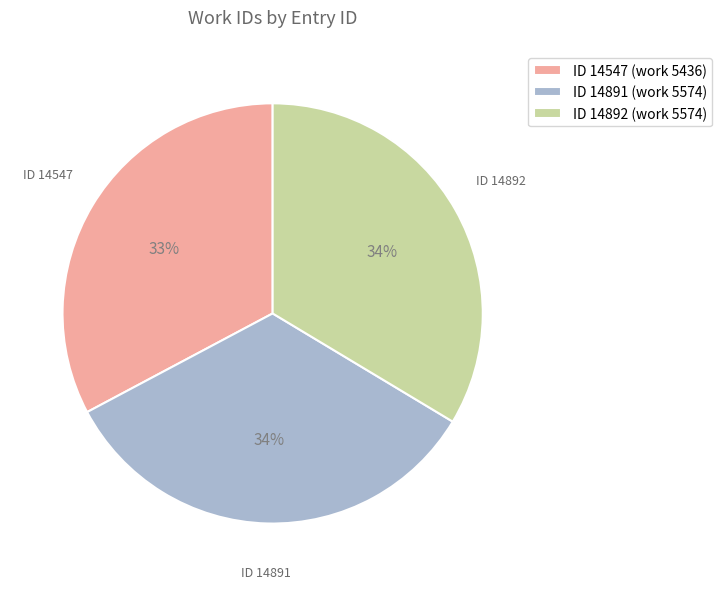

Which category has the smallest portion of the pie?

ID 14547 (work 5436)